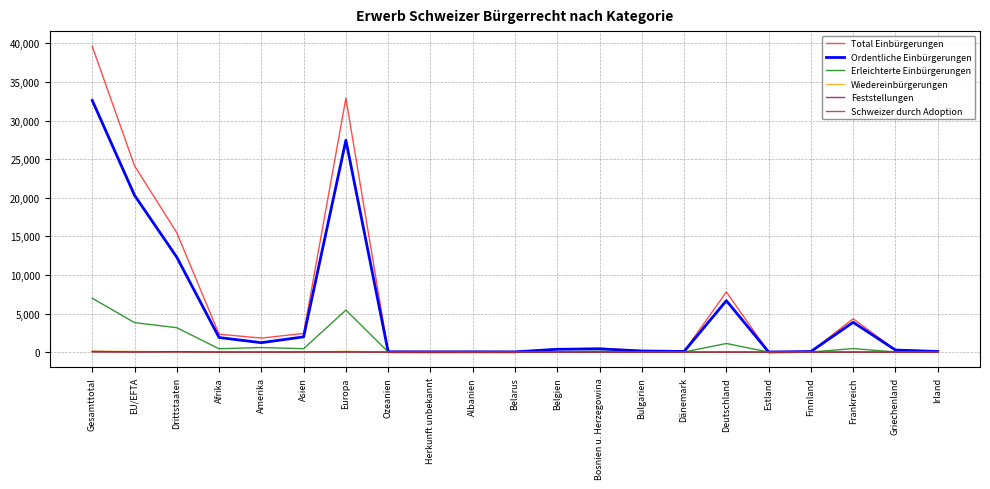

What position from the right is Dänemark?

7